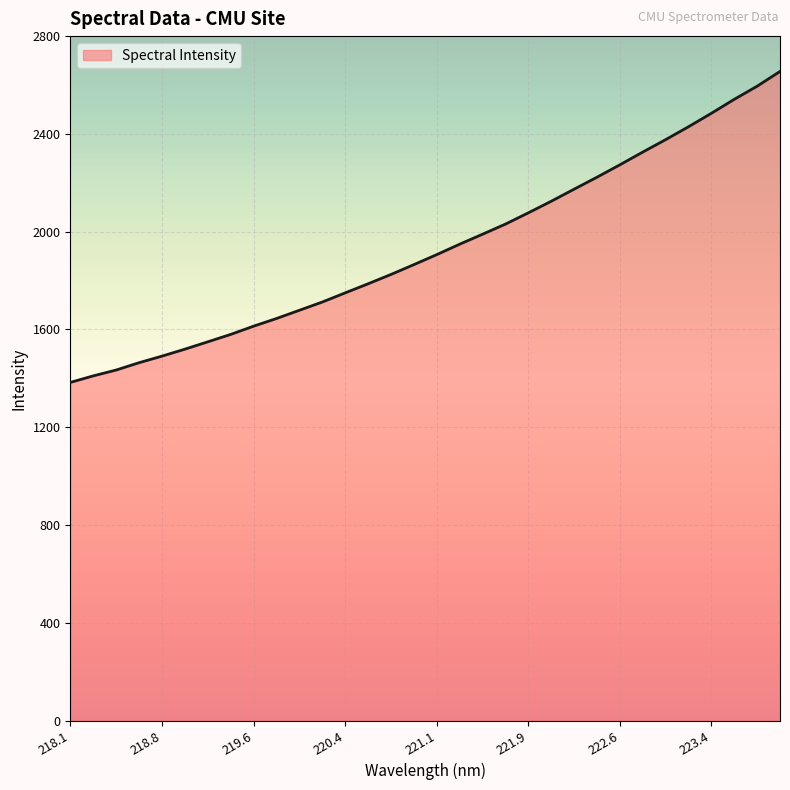

What is the difference between the maximum and minimum values?

1272.2